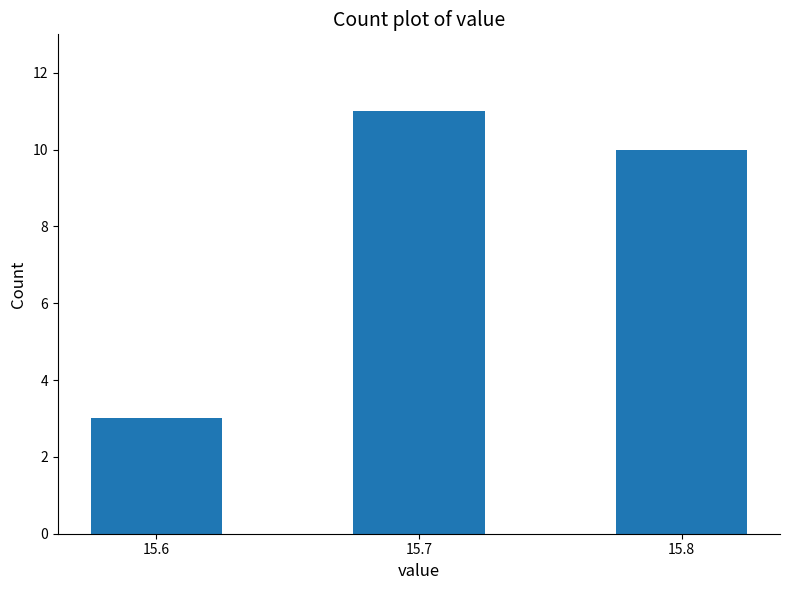

Reading left to right, extract all data points from this chart.

15.6=3	15.7=11	15.8=10